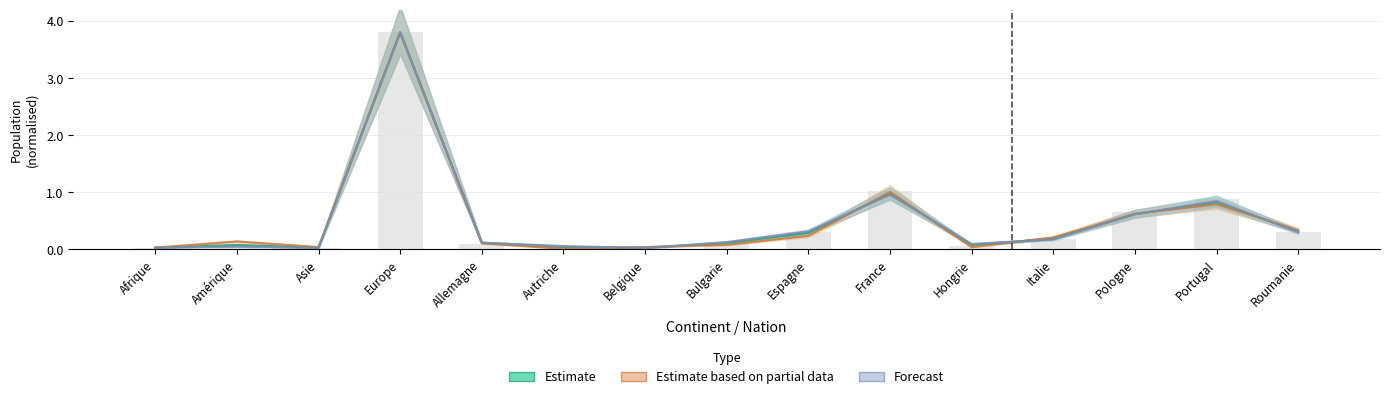

What is the maximum value shown in the chart?

3.8